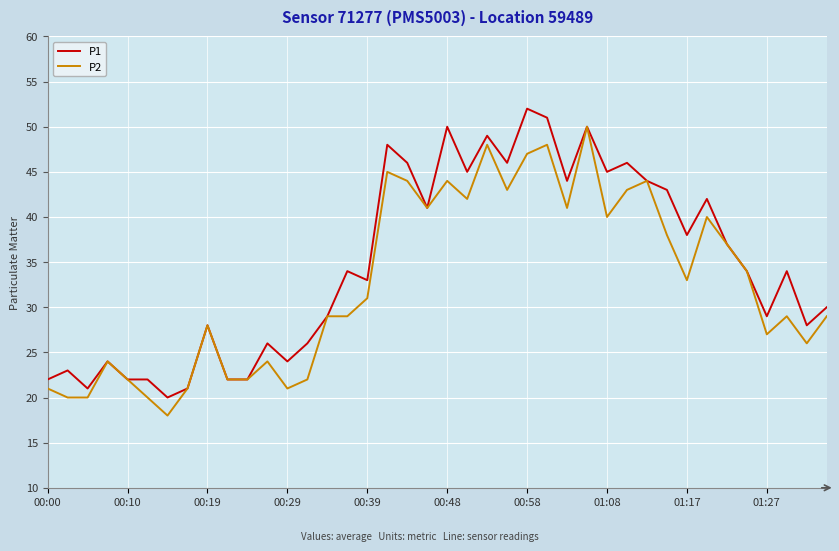

What is the smallest value displayed?

18